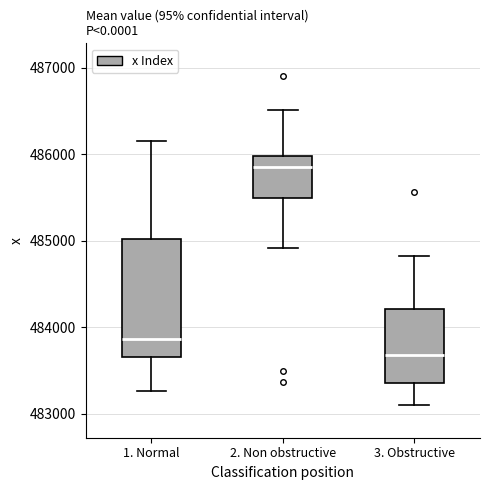

Where does the upper whisker of the box for 2. Non obstructive end on the y-axis? The values are not printed on the chart, so give them approximately, as read against the axis.

486500